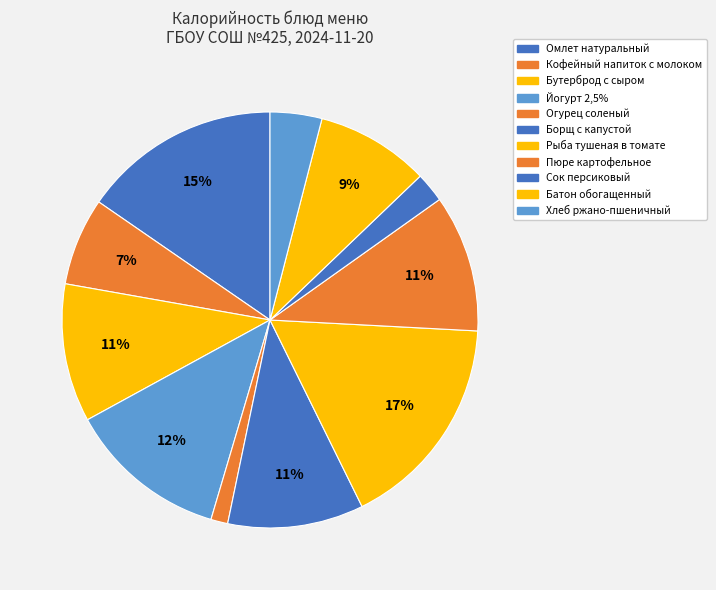

Which slice is the largest?

Рыба тушеная в томате